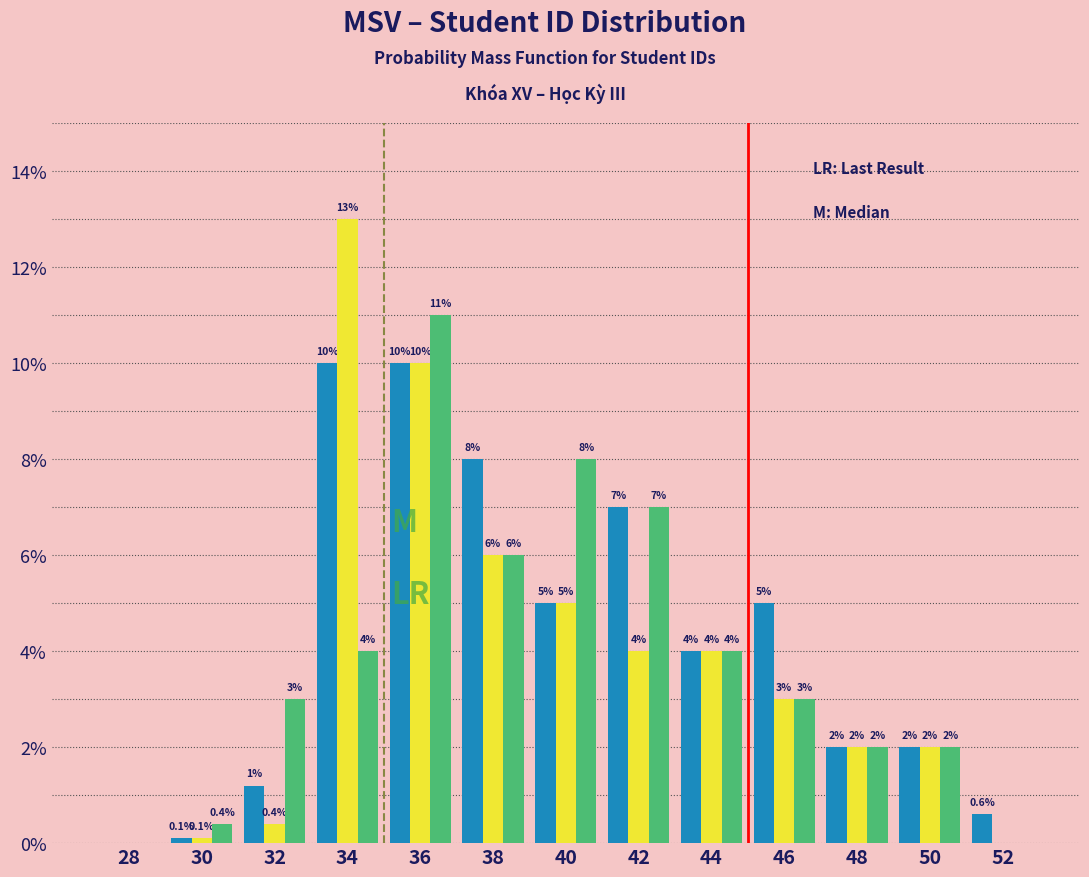

At which category is the sum across all series the highest?

36